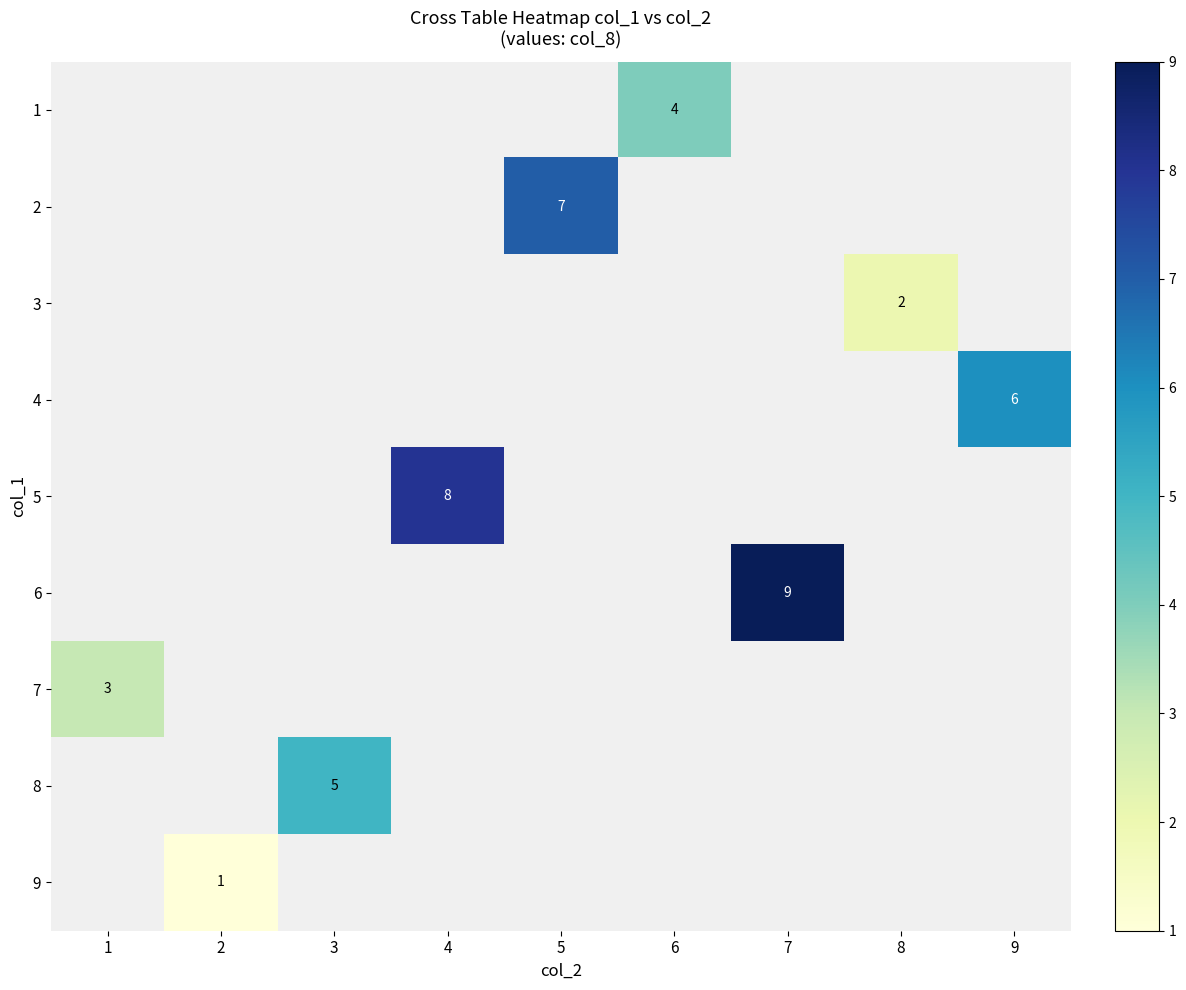

At which category does the chart reach its minimum across all series?

2